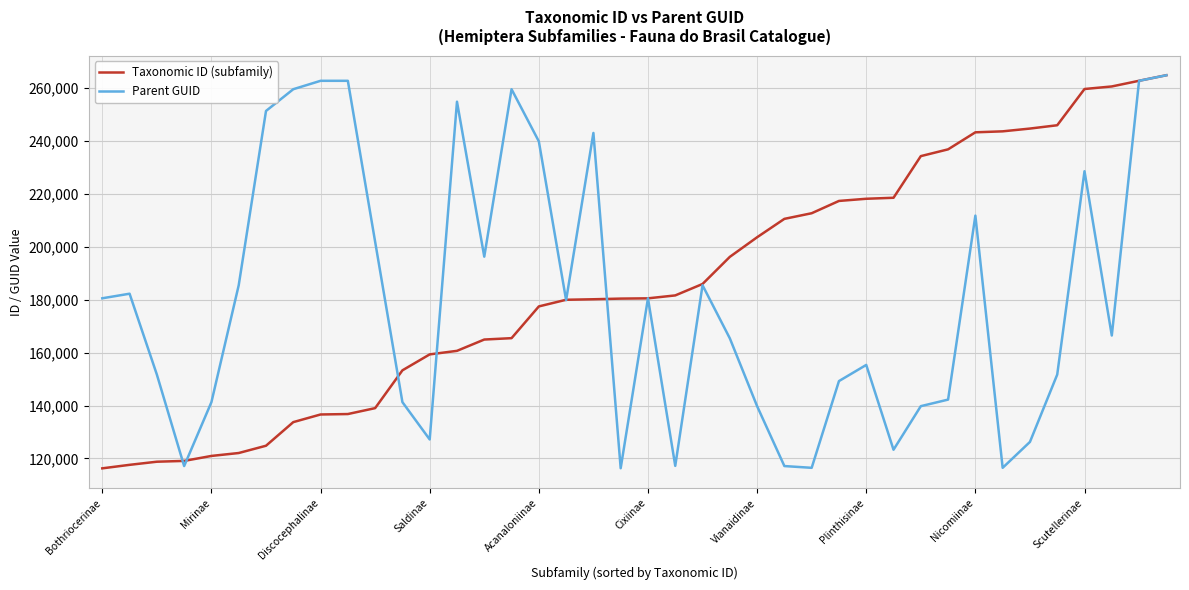

What is the maximum value shown in the chart?

264842